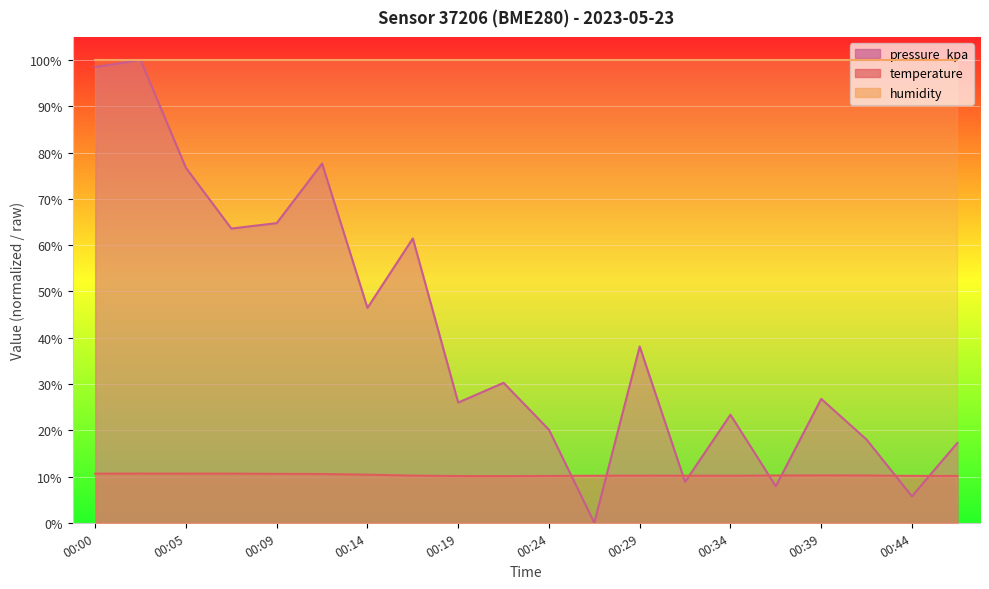

The value of pressure_kpa at 00:34 is 23.4. True or false?

True